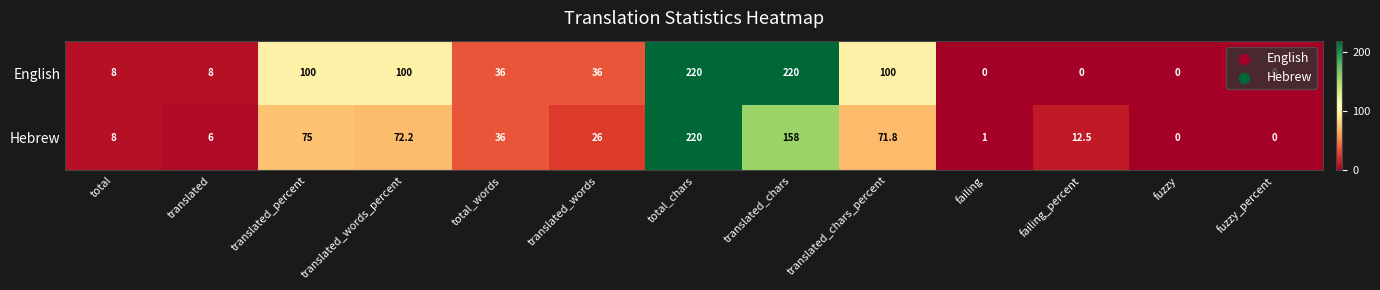

Rank the series at failing_percent from lowest to highest value.

English, Hebrew